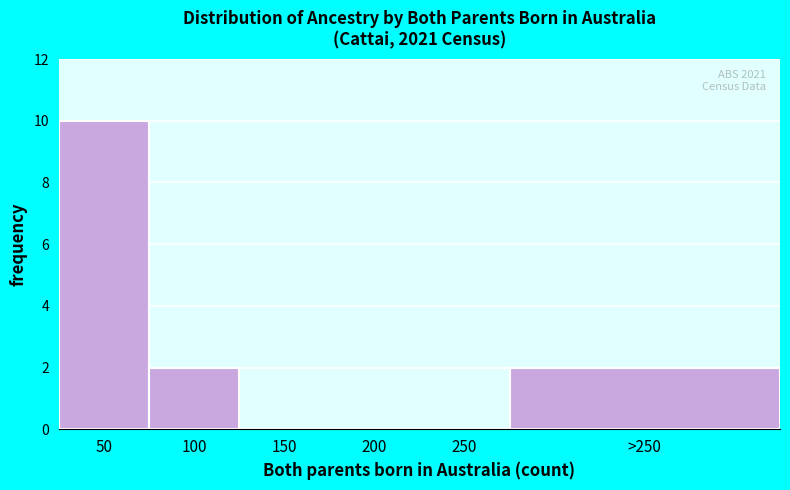

Reading right to left, extract all data points from this chart.

>250=2	250=0	200=0	150=0	100=2	50=10